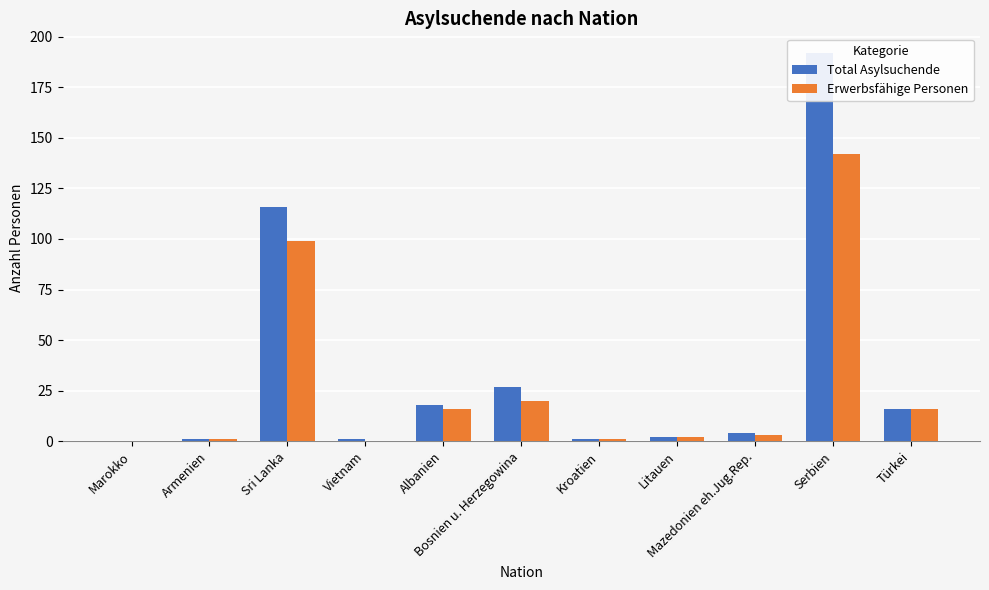

Does the chart contain stacked bars?

No